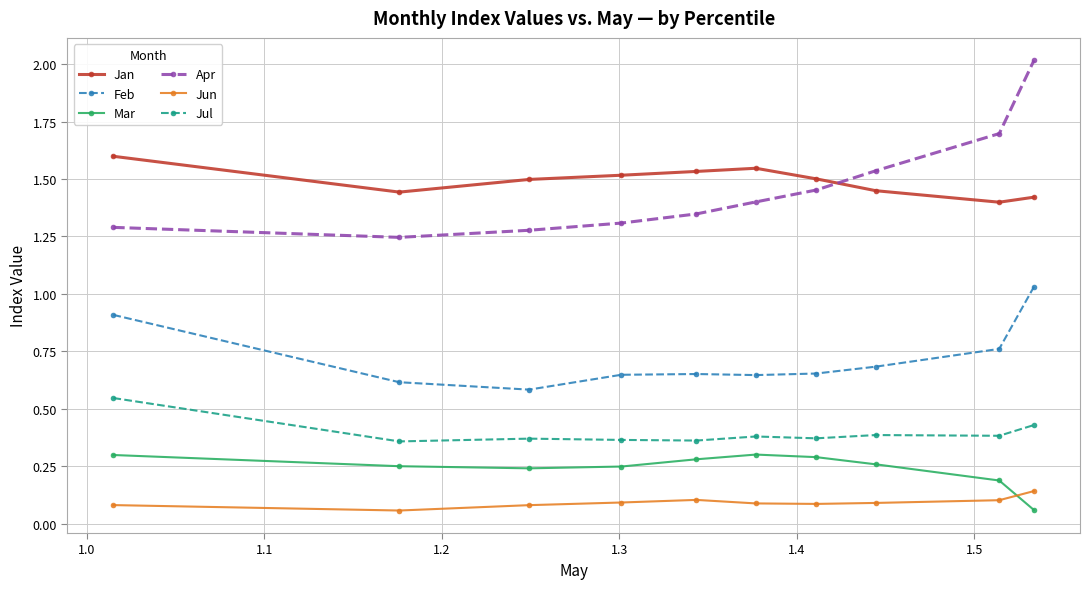

True or false: Jun has more than 0 points higher than both neighbors.

True